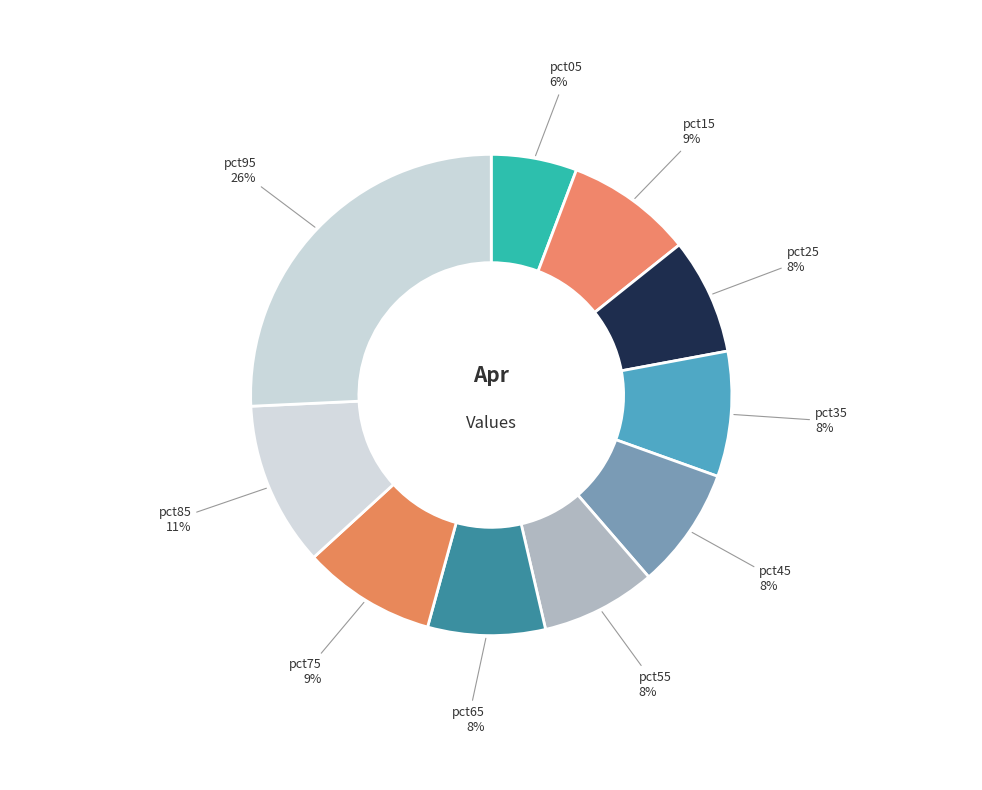

Which category has the biggest portion of the pie?

pct95